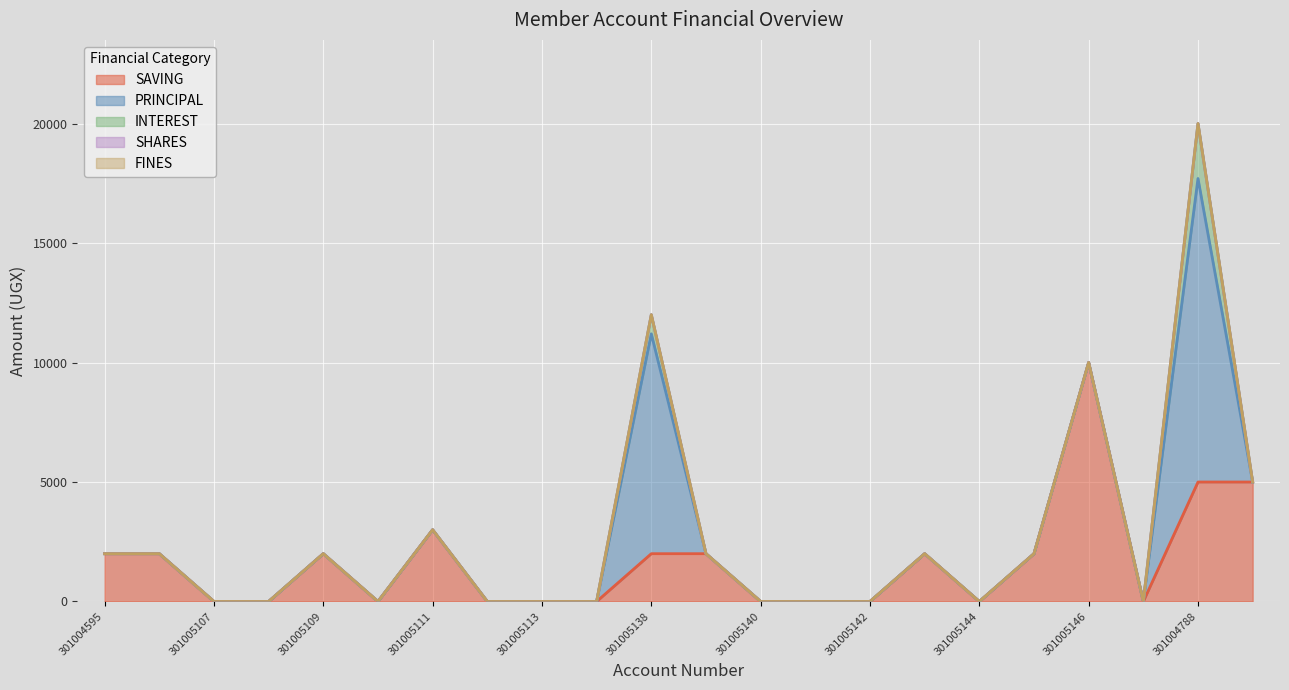

What is the greatest value displayed?

12700